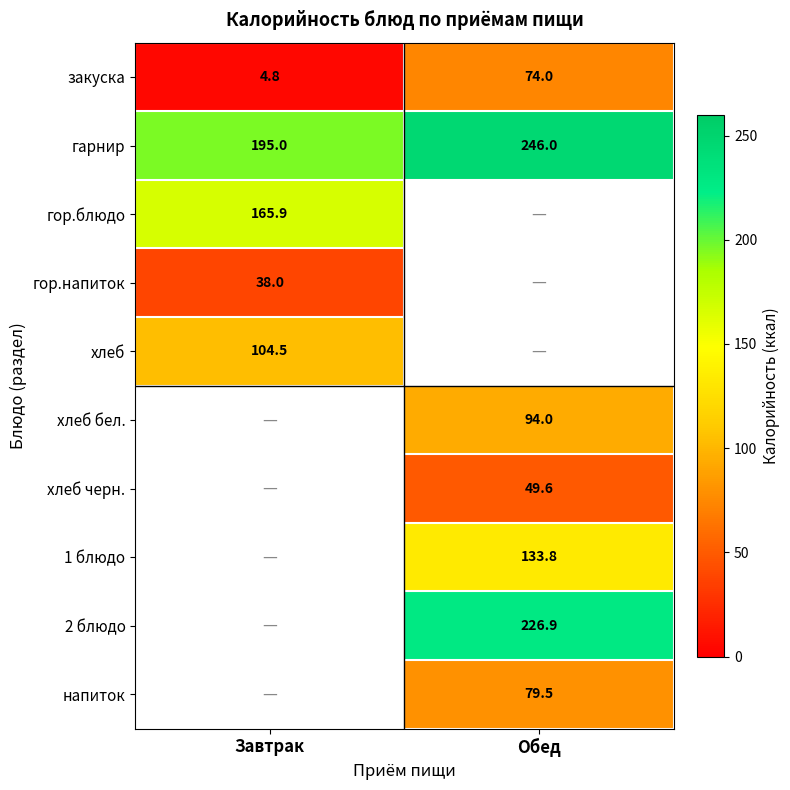

The value of закуска at Обед is 29.5. True or false?

False